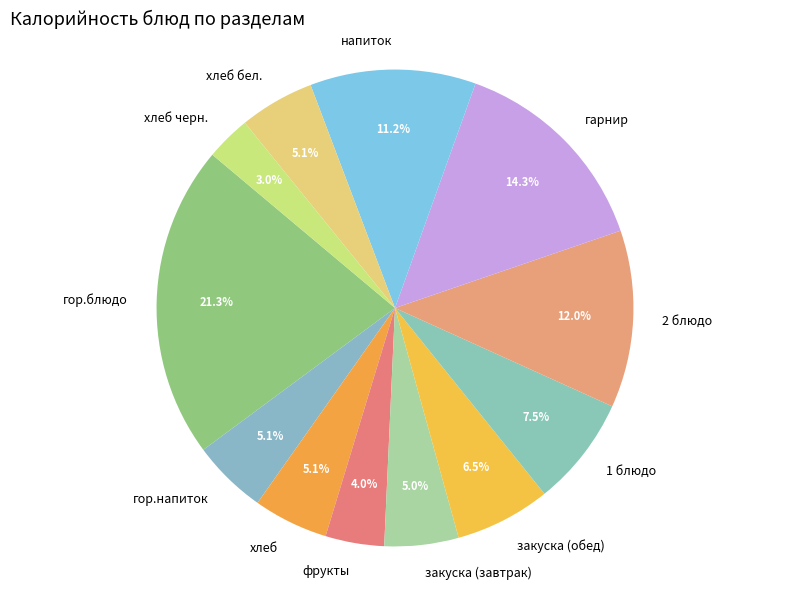

Does 2 блюдо account for over 50% of the chart?

No